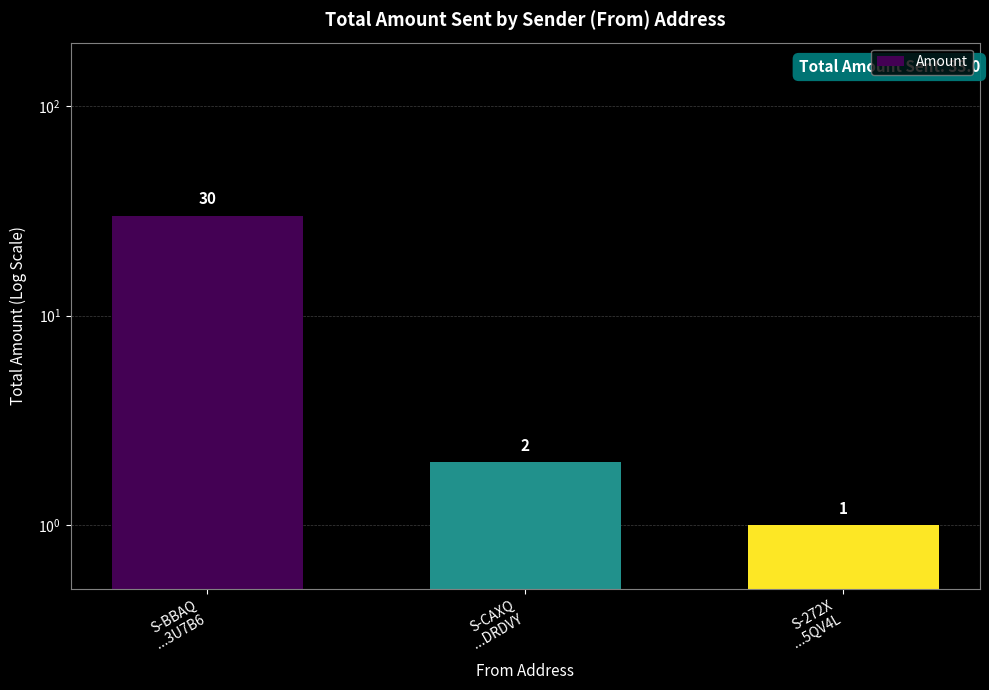

What is the difference between the values at S-CAXQ
...DRDVY and S-BBAQ
...3U7B6?

28